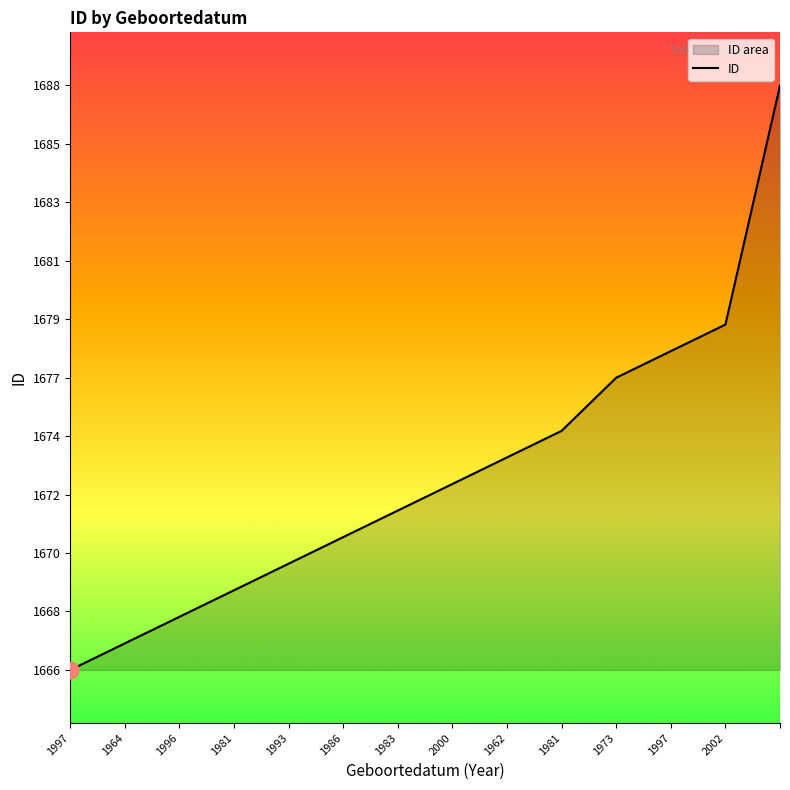

What is the change in value from 20-08-1997 to ?

+22